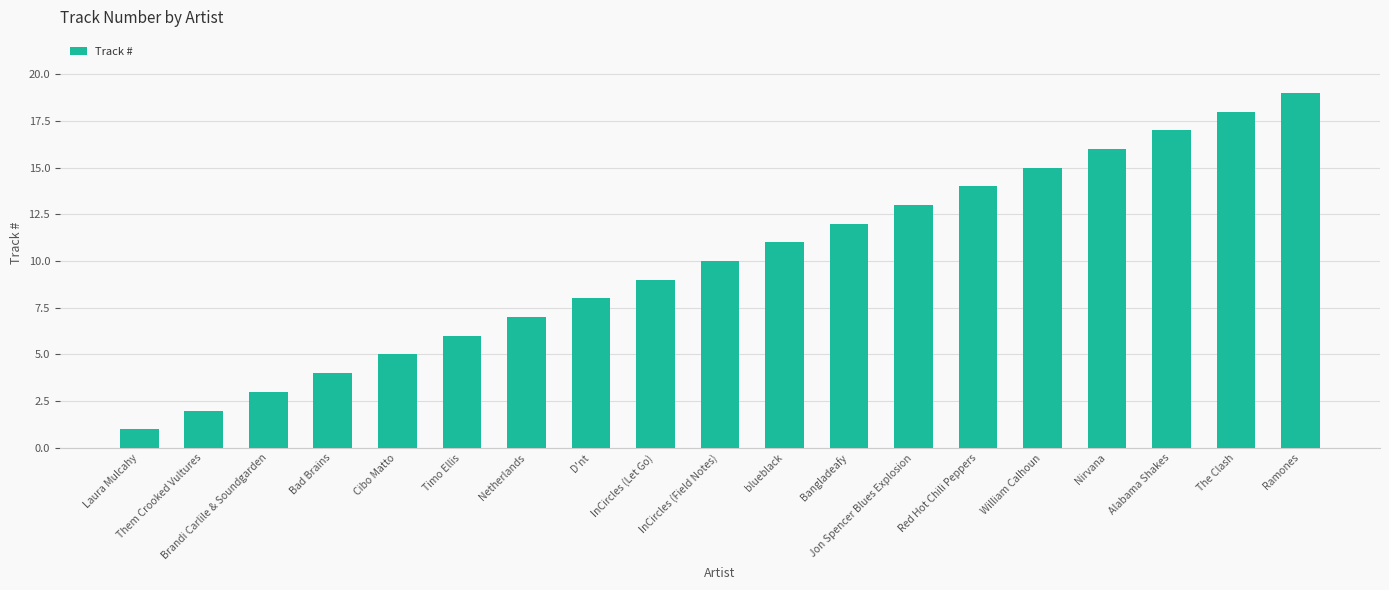

Reading left to right, extract all data points from this chart.

Laura Mulcahy=1	Them Crooked Vultures=2	Brandi Carlile & Soundgarden=3	Bad Brains=4	Cibo Matto=5	Timo Ellis=6	Netherlands=7	D'nt=8	InCircles (Let Go)=9	InCircles (Field Notes)=10	blueblack=11	Bangladeafy=12	Jon Spencer Blues Explosion=13	Red Hot Chili Peppers=14	William Calhoun=15	Nirvana=16	Alabama Shakes=17	The Clash=18	Ramones=19